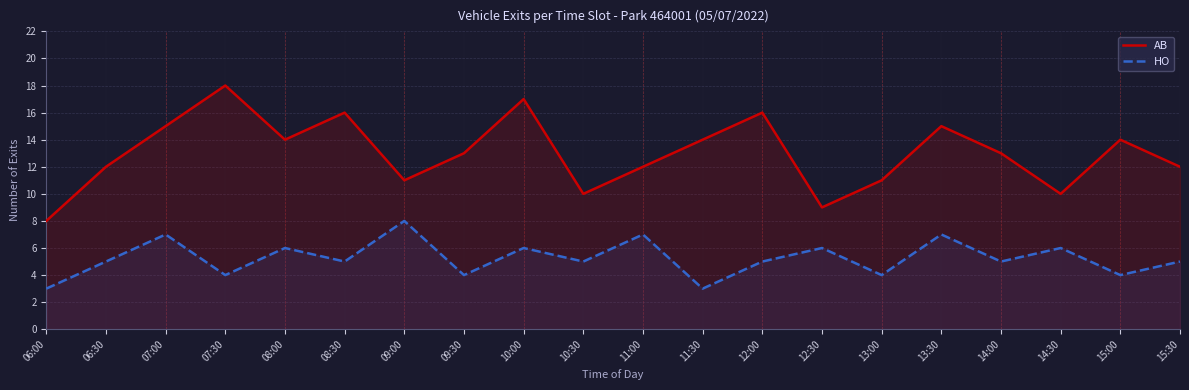

Between 14:00 and 15:00, which is larger?

15:00